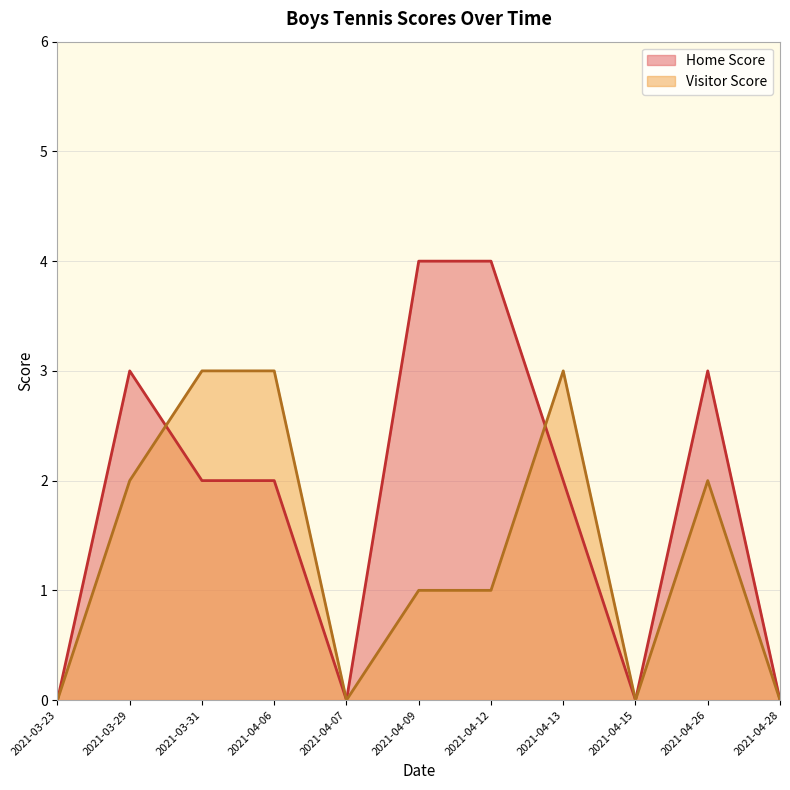

Between which two adjacent categories do Visitor Score and Home Score first intersect?

2021-03-29 and 2021-03-31